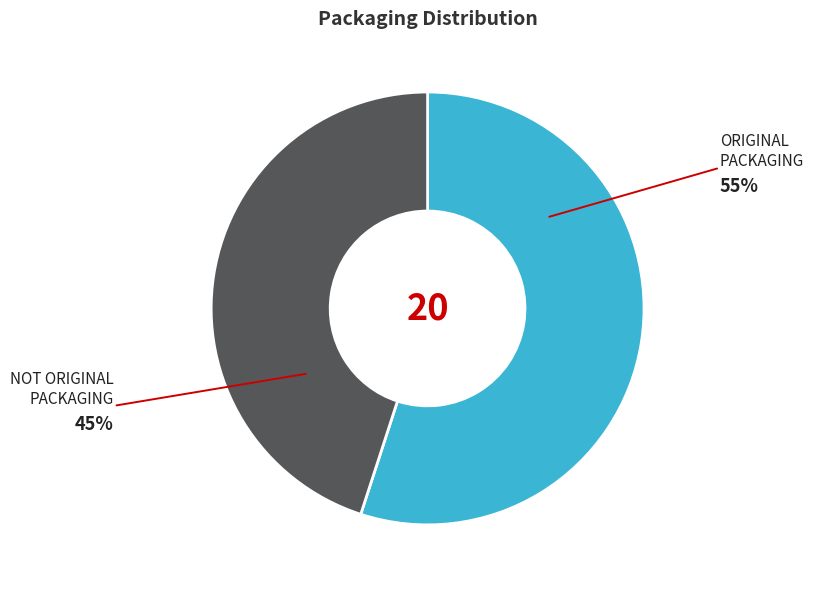

Does any single category account for the majority?

Yes